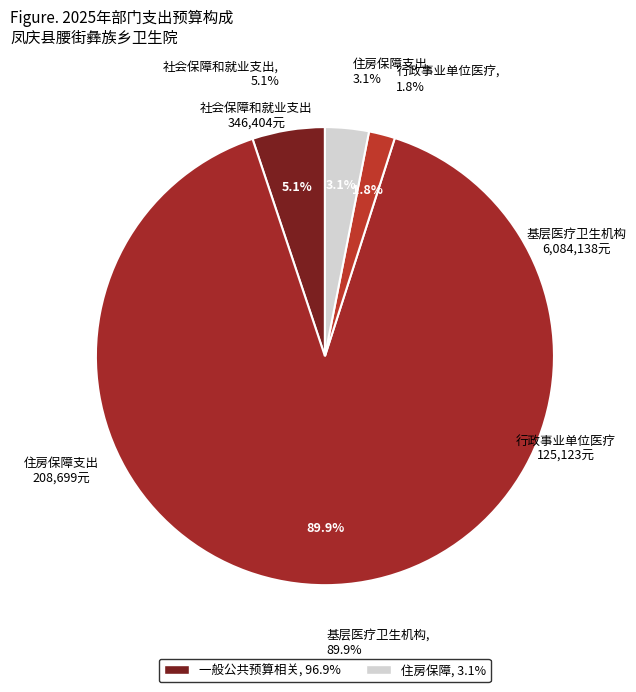

What portion of the pie excludes 行政事业单位医疗?

98.2%